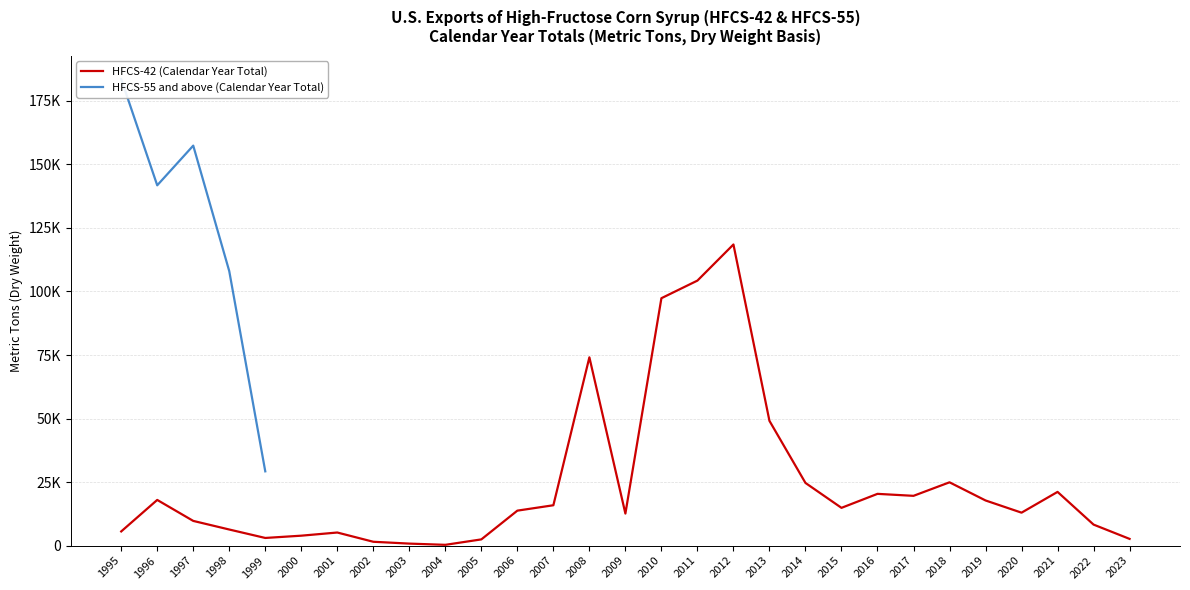

The chart shows a value of 21138.2 at 2021. True or false?

True